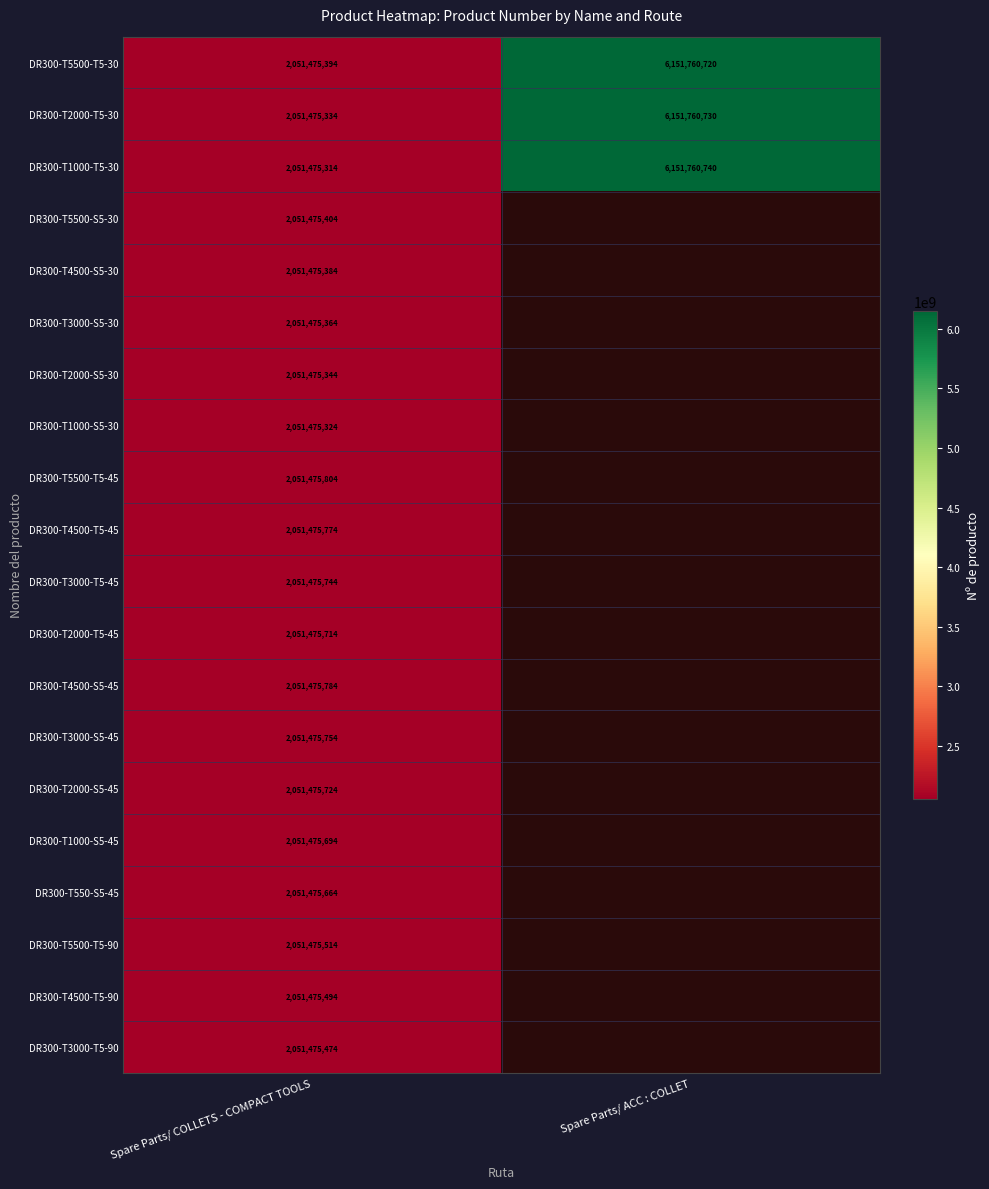

The DR300-T5500-T5-45 series shows 2051475804 at Spare Parts/ COLLETS - COMPACT TOOLS. True or false?

True